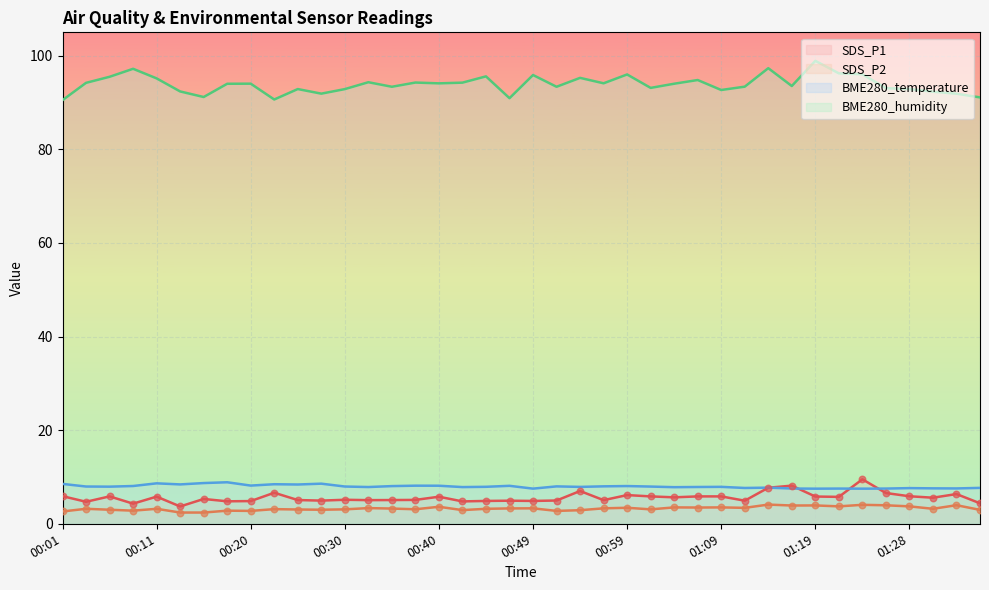

Which series contains the lowest Y value?

SDS_P2